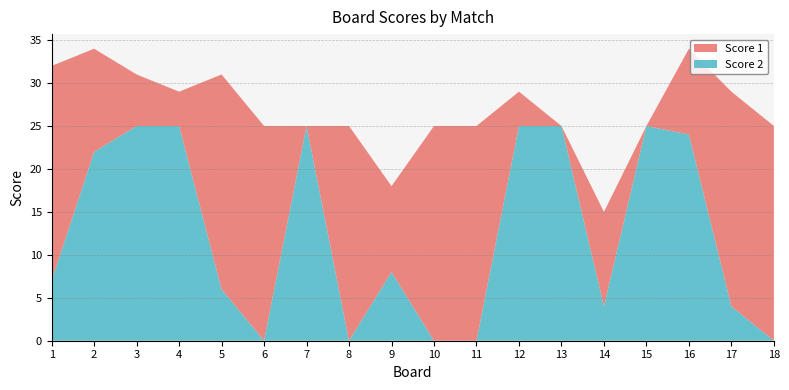

Reading left to right, extract all data points from this chart.

Score 1: 25	12	6	4	25	25	0	25	10	25	25	4	0	11	0	10	25	25
Score 2: 7	22	25	25	6	0	25	0	8	0	0	25	25	4	25	24	4	0